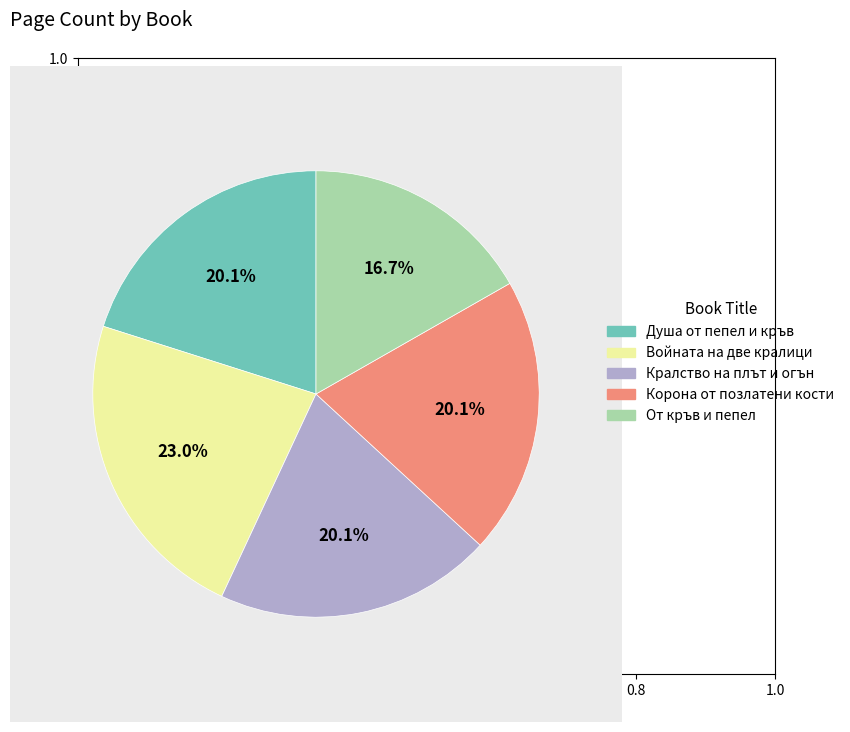

Which category has the biggest portion of the pie?

Войната на две кралици